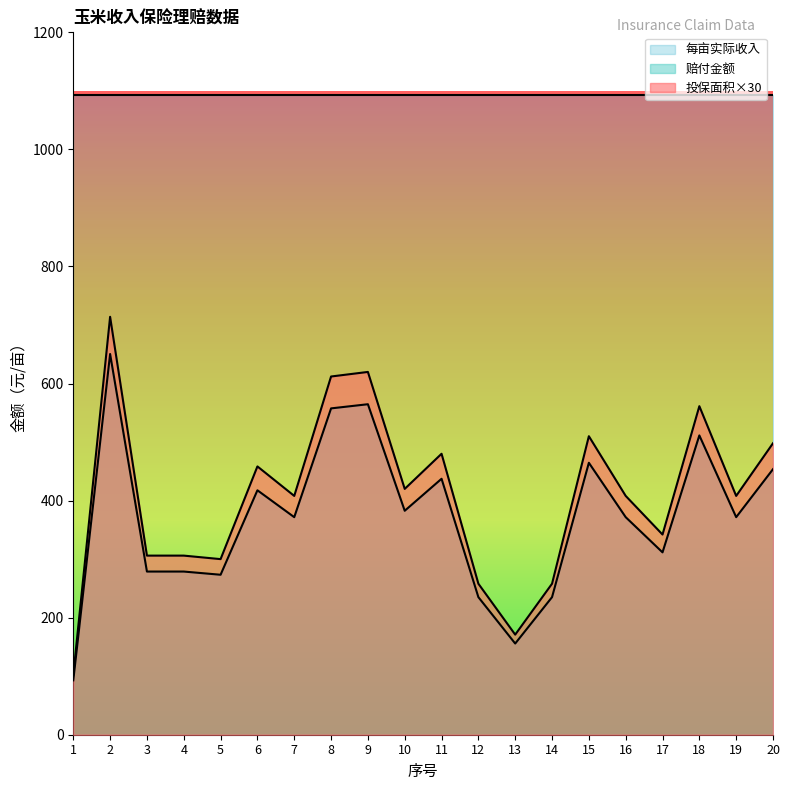

True or false: 赔付金额 and 投保面积 cross at least once.

False